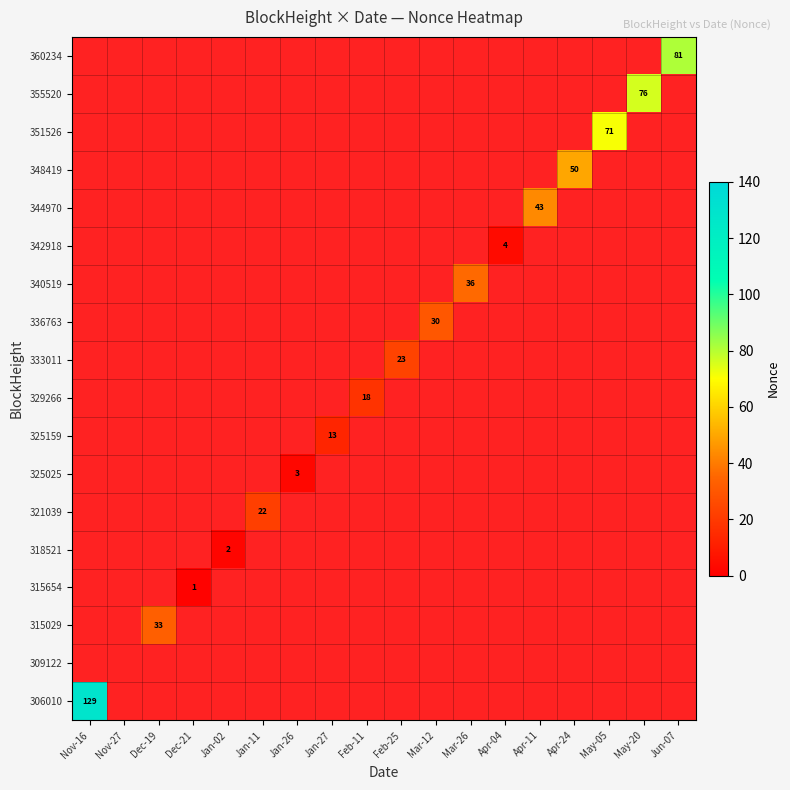

The 329266 series shows 1.5 at Jan-02. True or false?

False